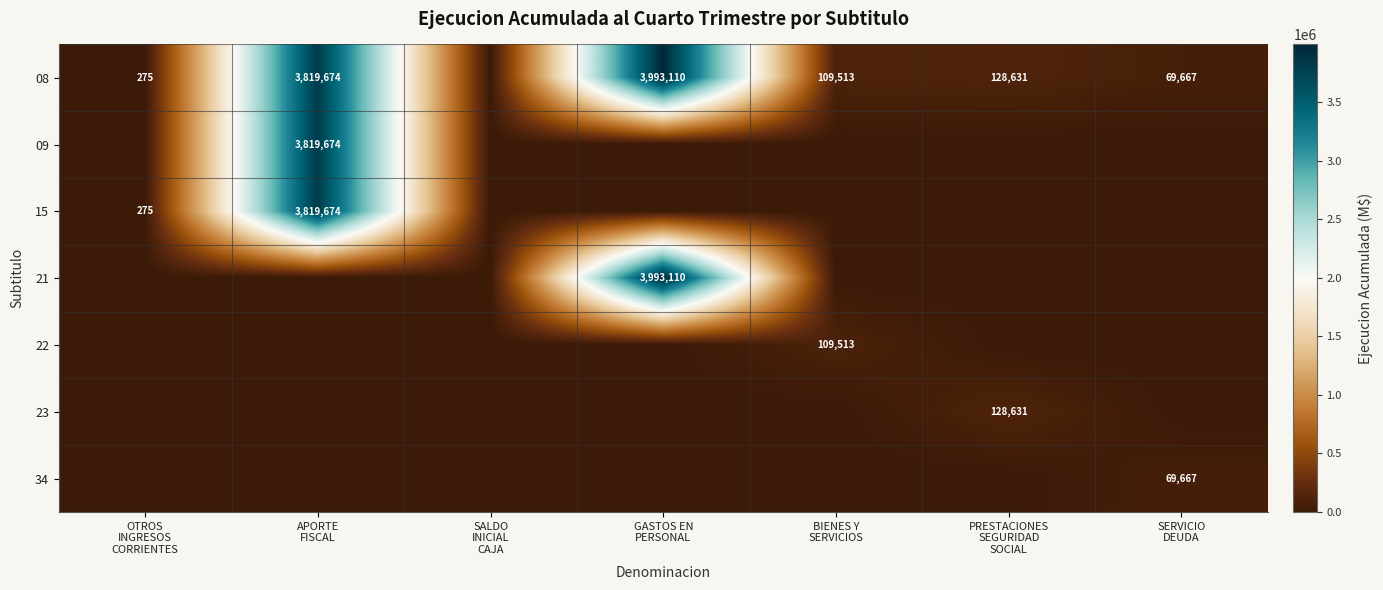

Is the value of 34 at PRESTACIONES SEGURIDAD SOCIAL greater than the value of 09 at SERVICIO DEUDA?

No